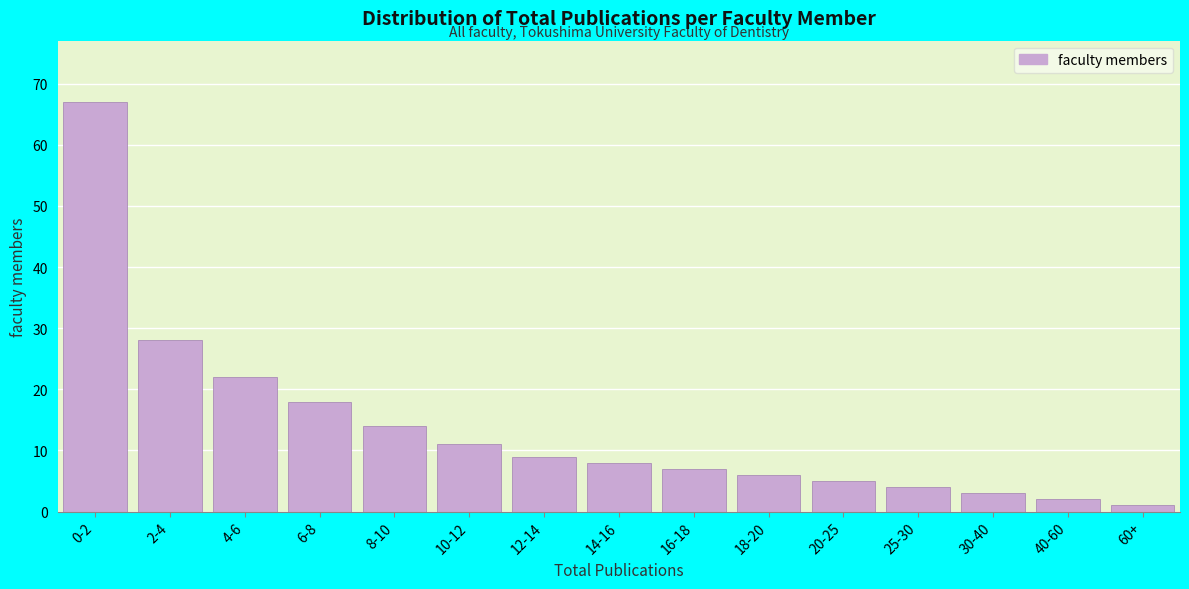

Reading right to left, what are all the values shown in this chart?

1	2	3	4	5	6	7	8	9	11	14	18	22	28	67